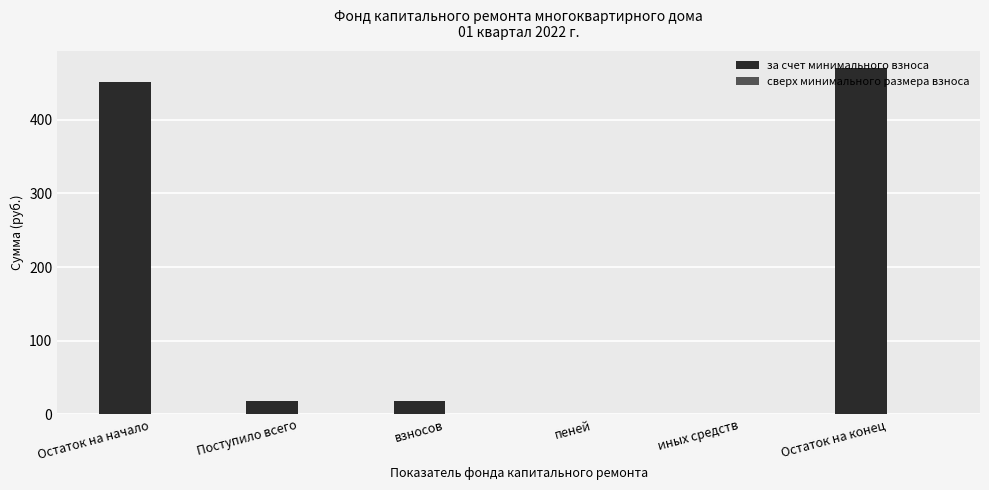

What is the sum of the values at Остаток на начало and пеней?

451.4